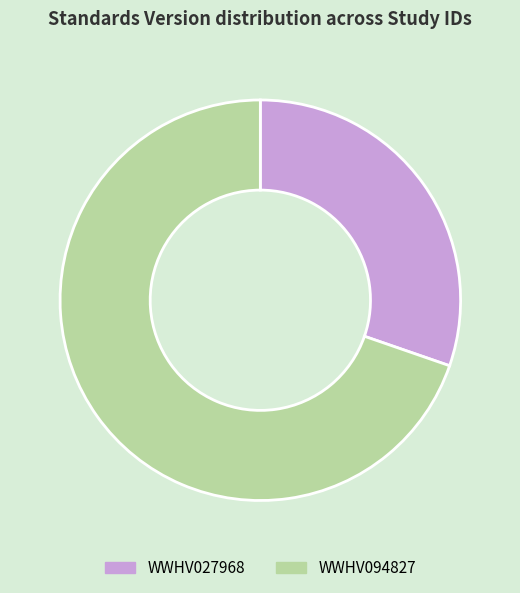

Does WWHV094827 account for over 50% of the chart?

Yes